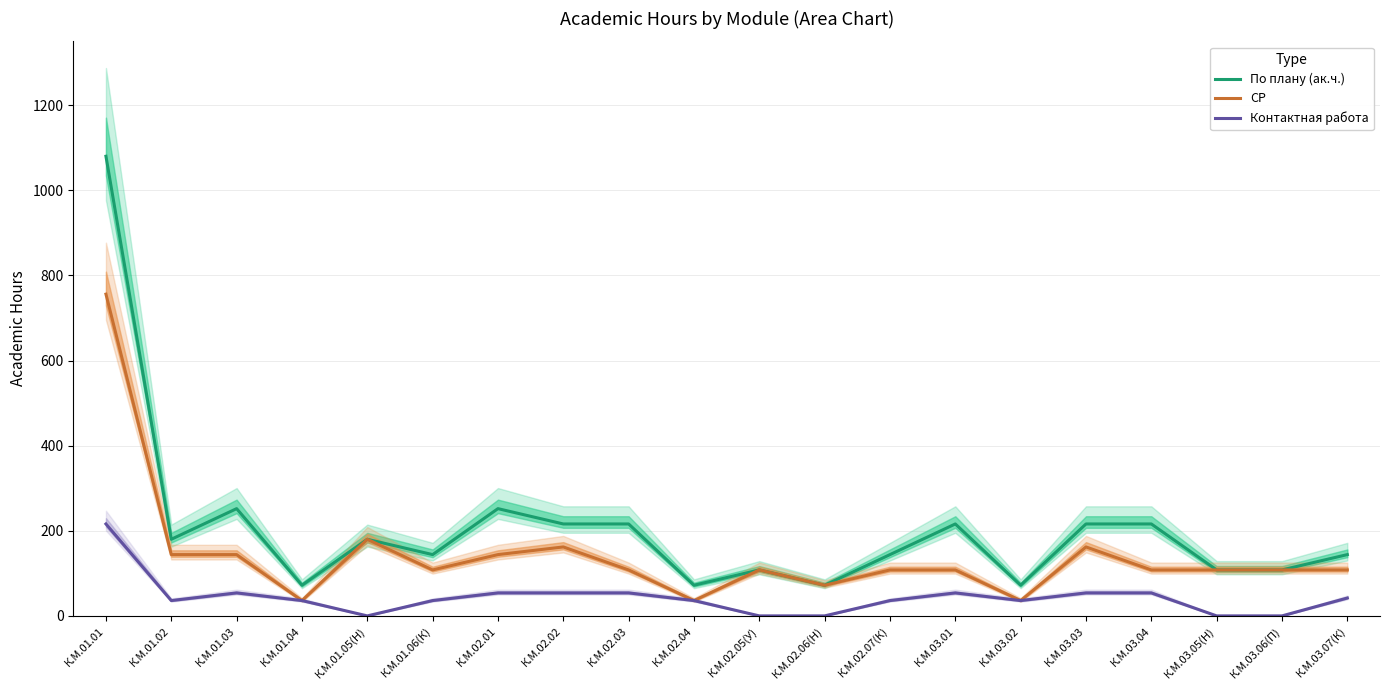

At К.М.03.05(Н), list the series in order from smallest to largest.

Контактная работа, По плану (ак.ч.), СР